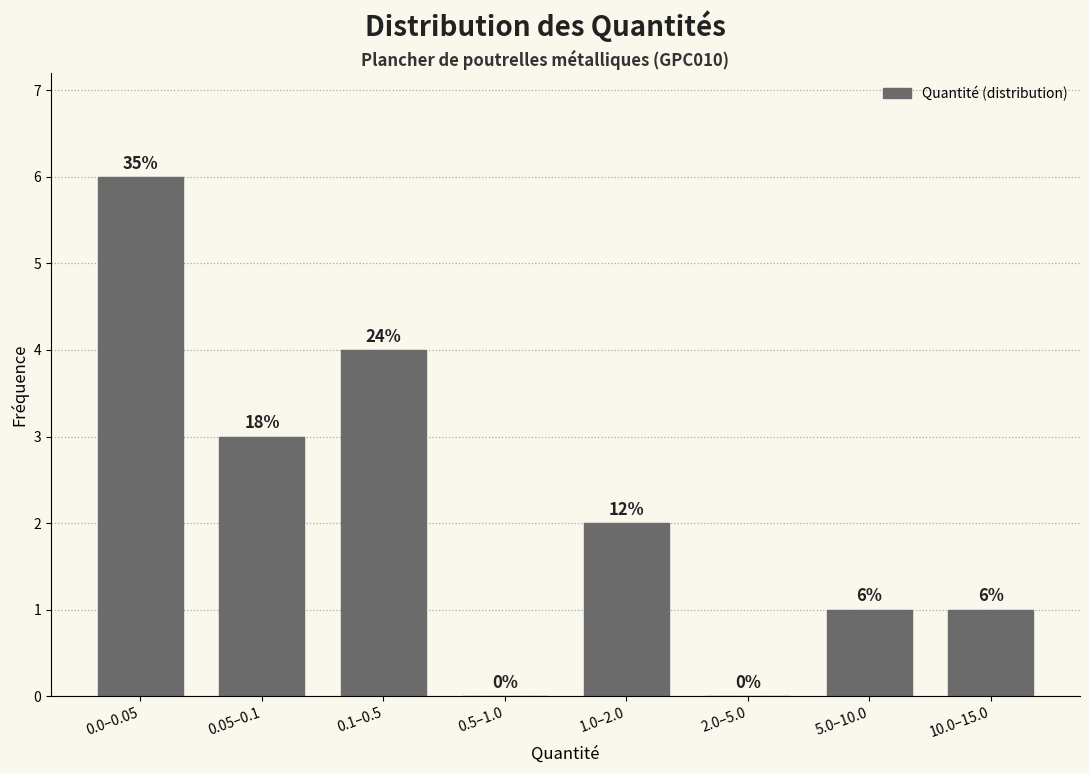

Reading right to left, list all the values displayed in this chart.

10.0–15.0=1	5.0–10.0=1	2.0–5.0=0	1.0–2.0=2	0.5–1.0=0	0.1–0.5=4	0.05–0.1=3	0.0–0.05=6